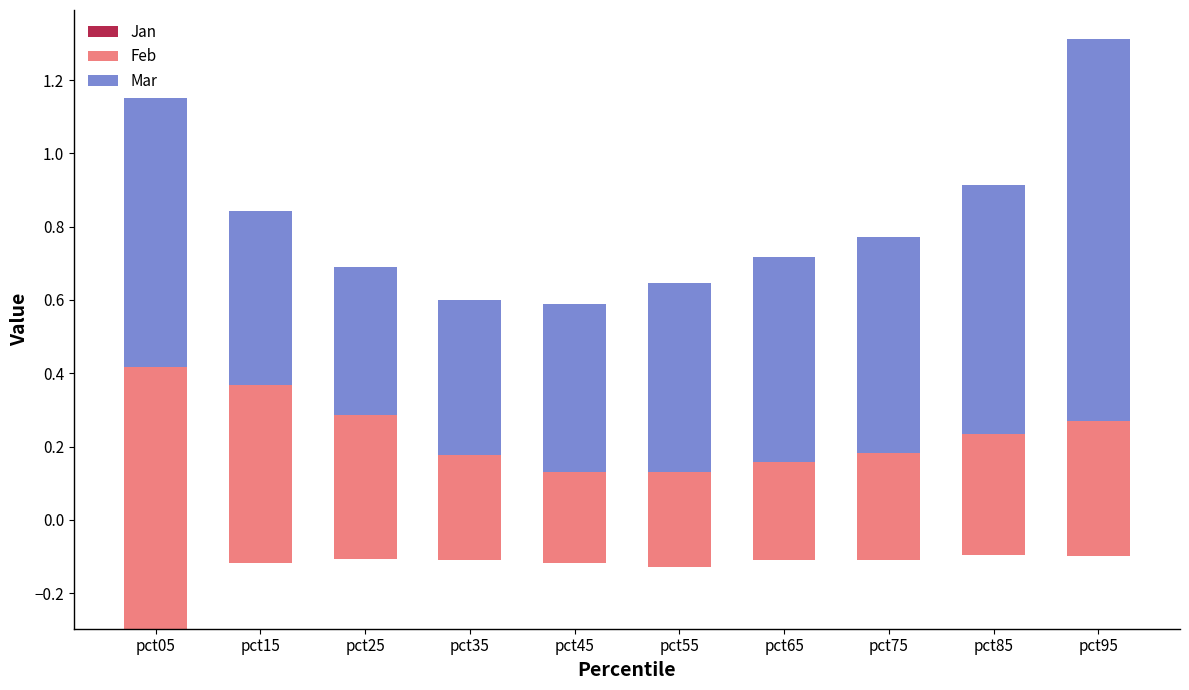

Which series has the largest total across all categories?

Mar